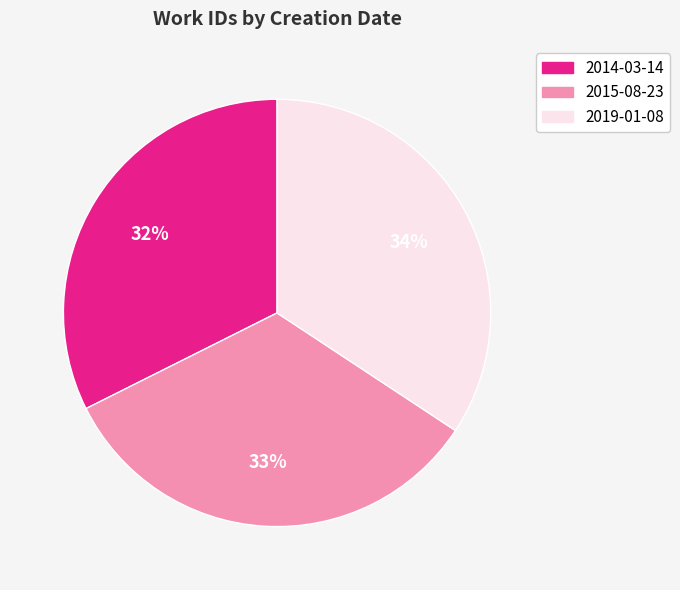

Is there a majority slice in this chart?

No